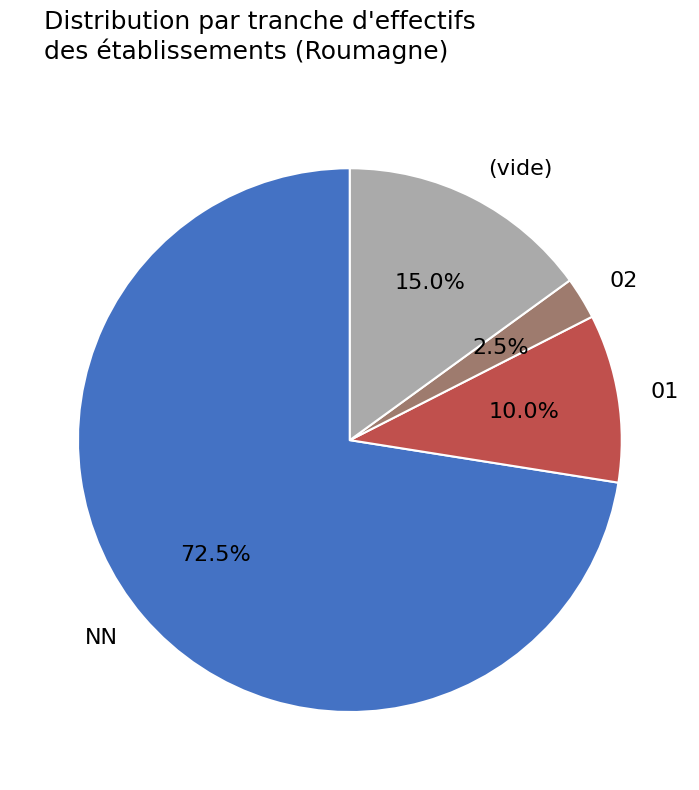

How many segments does this pie chart have?

4